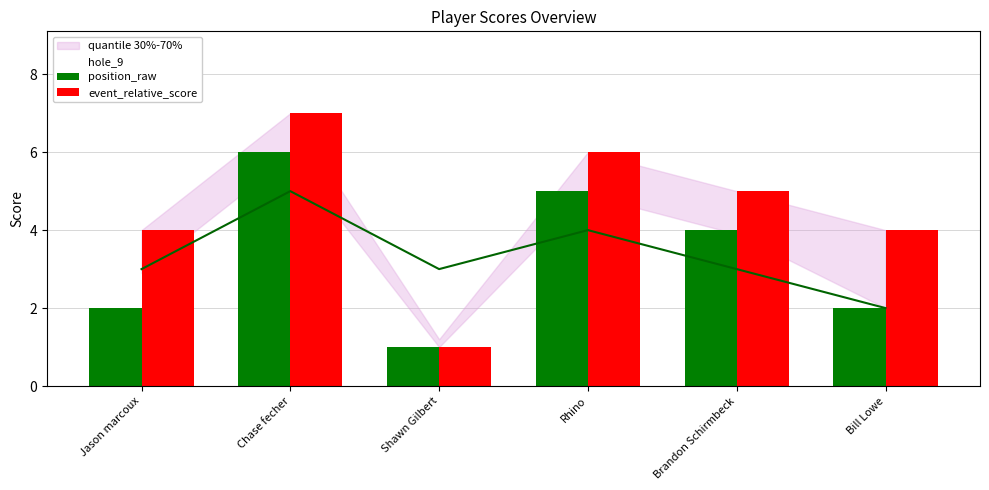

List the labels in order of event_relative_score value, smallest first.

Shawn Gilbert, Jason marcoux, Bill Lowe, Brandon Schirmbeck, Rhino, Chase fecher